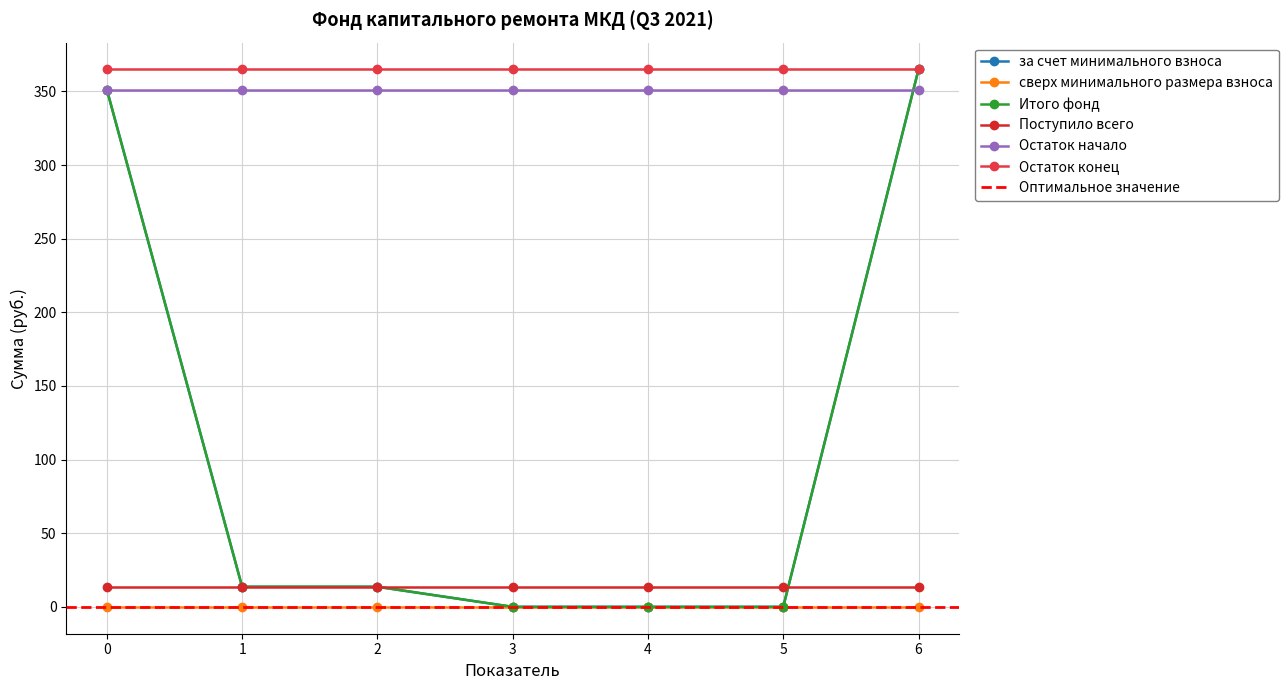

What is the approximate value of Поступило всего at 5?

13.6